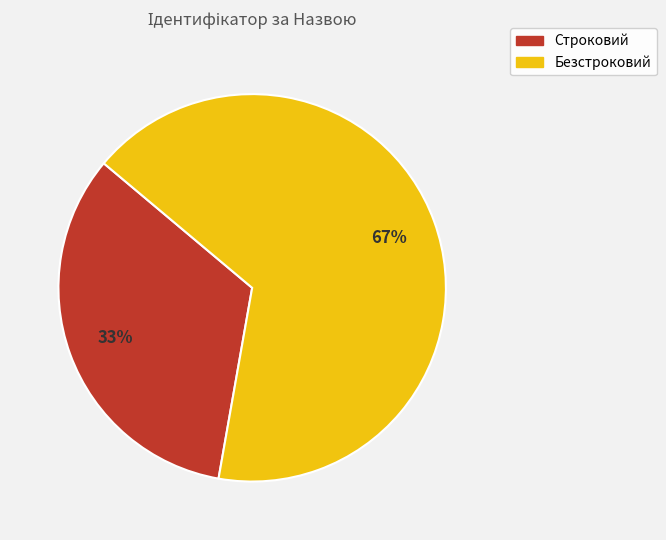

Is there a majority slice in this chart?

Yes